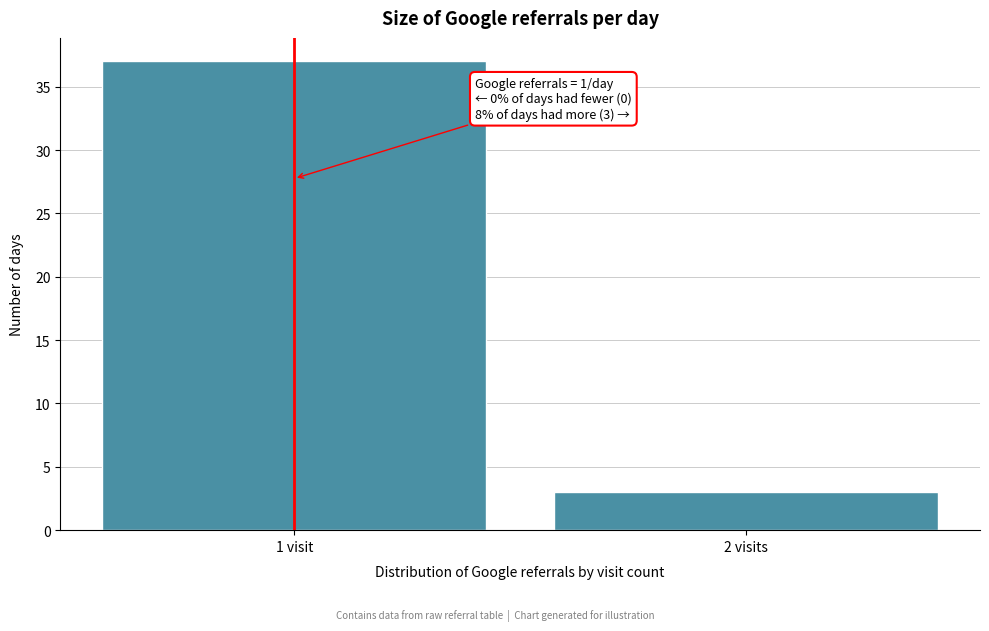

Reading left to right, extract all data points from this chart.

1 visit=37	2 visits=3